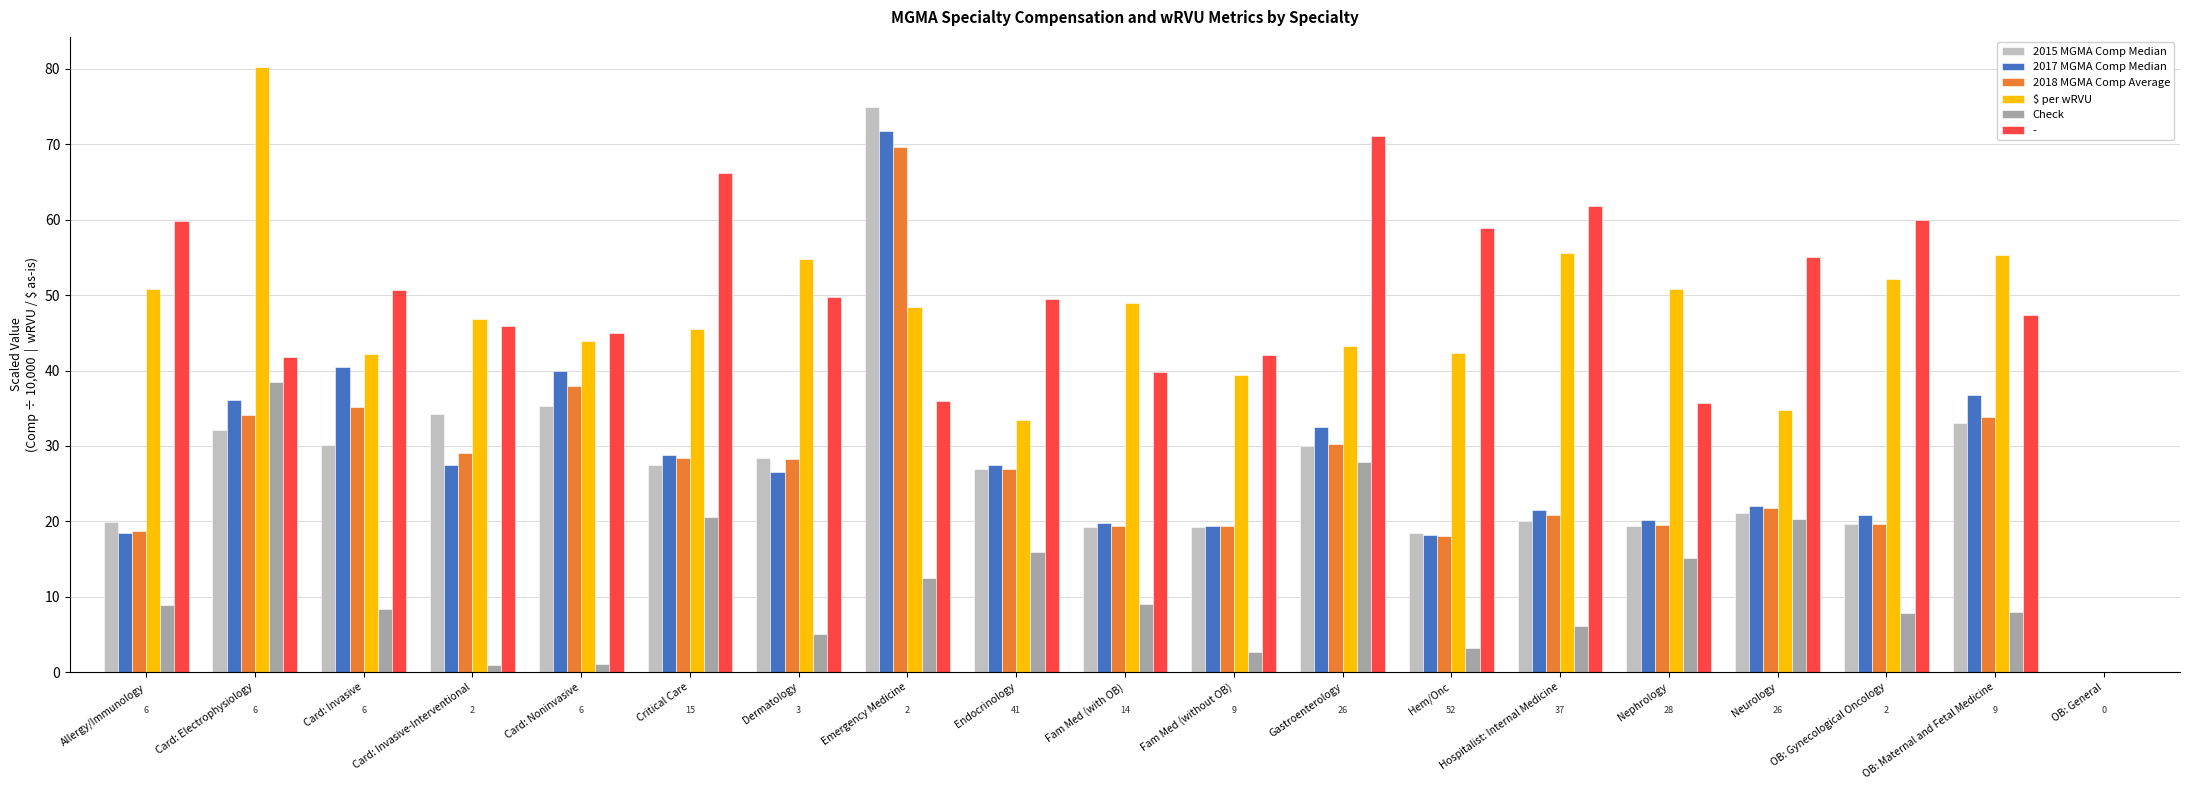

Is it true that 2017 MGMA Comp Median equals 26.5 at Dermatology?

True